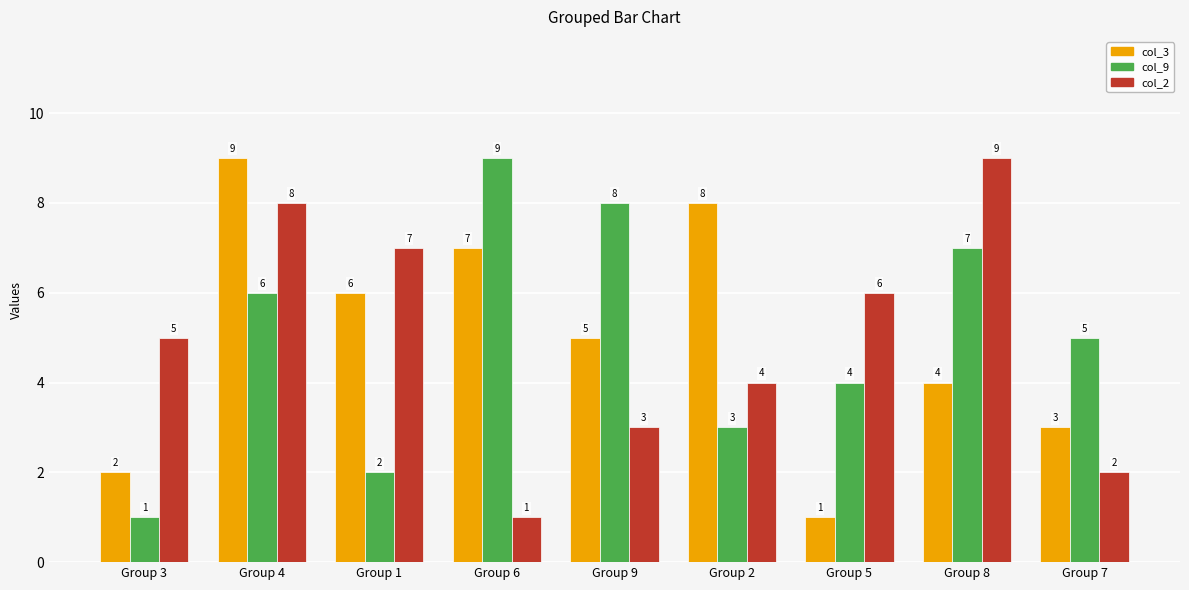

What is the difference between the highest and lowest values at Group 9?

5